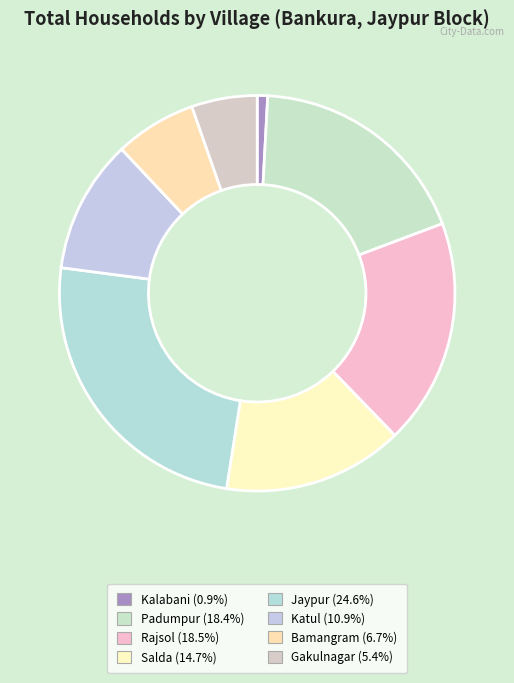

How many segments does this pie chart have?

8